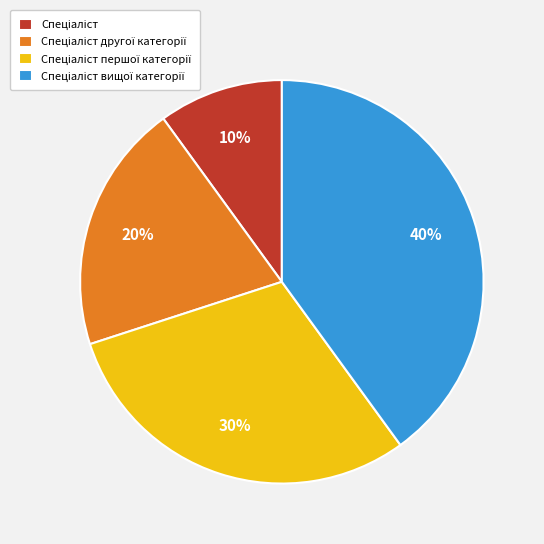

To the nearest percent, what is the difference between the largest and smallest slice percentages?

30%